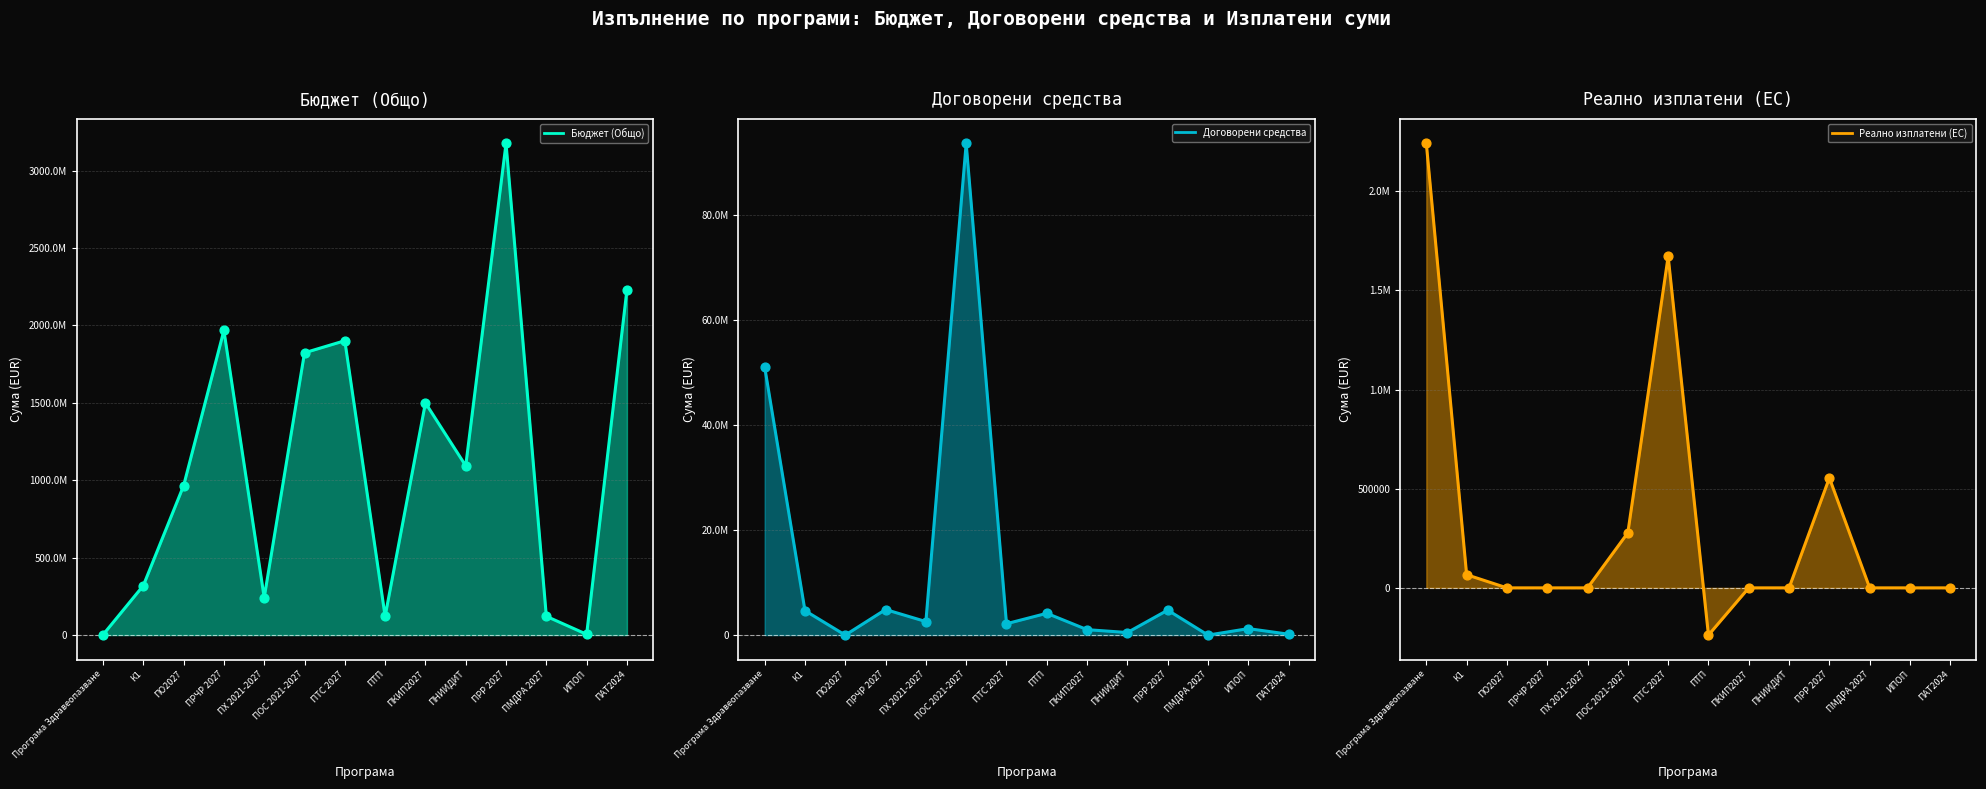

Is the value of Договорени средства (pts) at ПТС 2027 greater than the value of Реално изплатени (ЕС) (pts) at ПРР 2027?

Yes